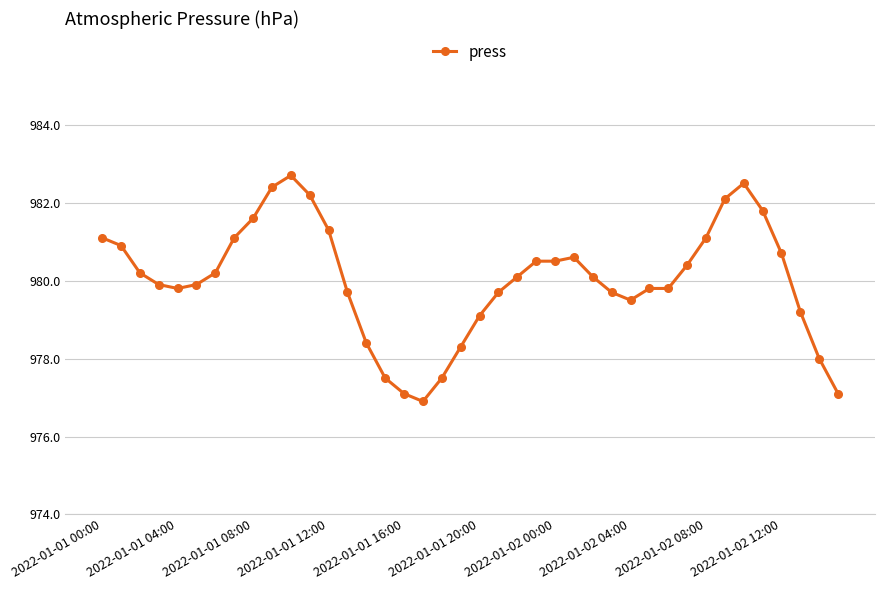

What is the sum of all values?

39201.0